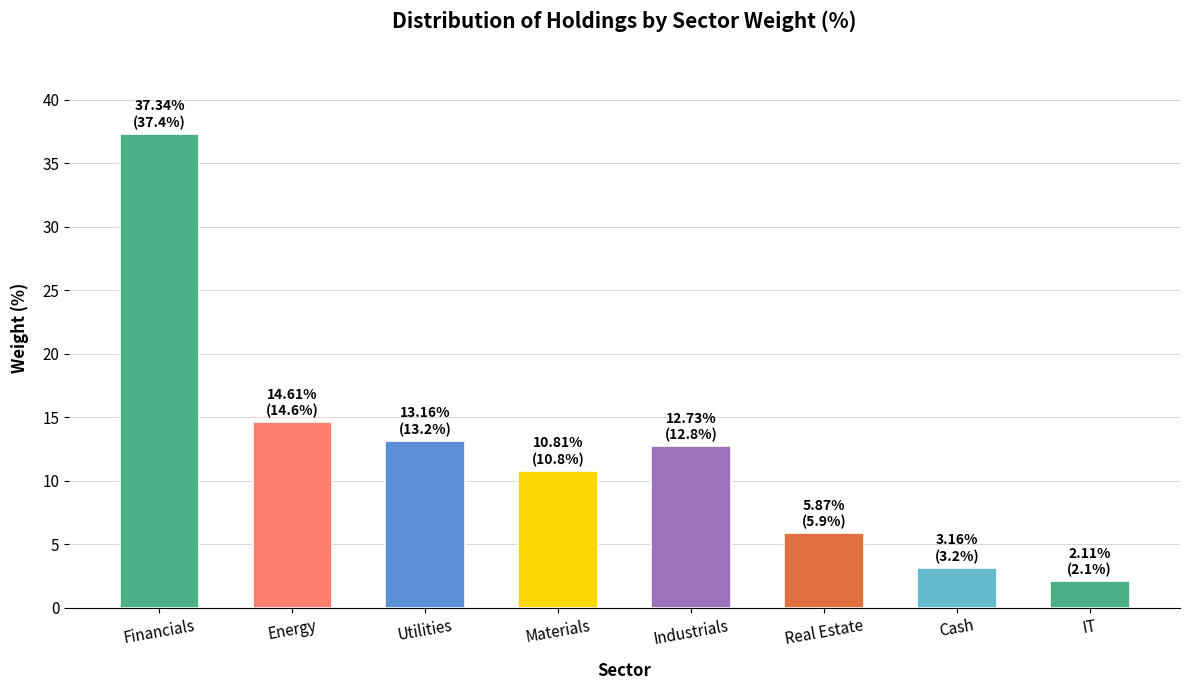

What position from the left is Energy?

2